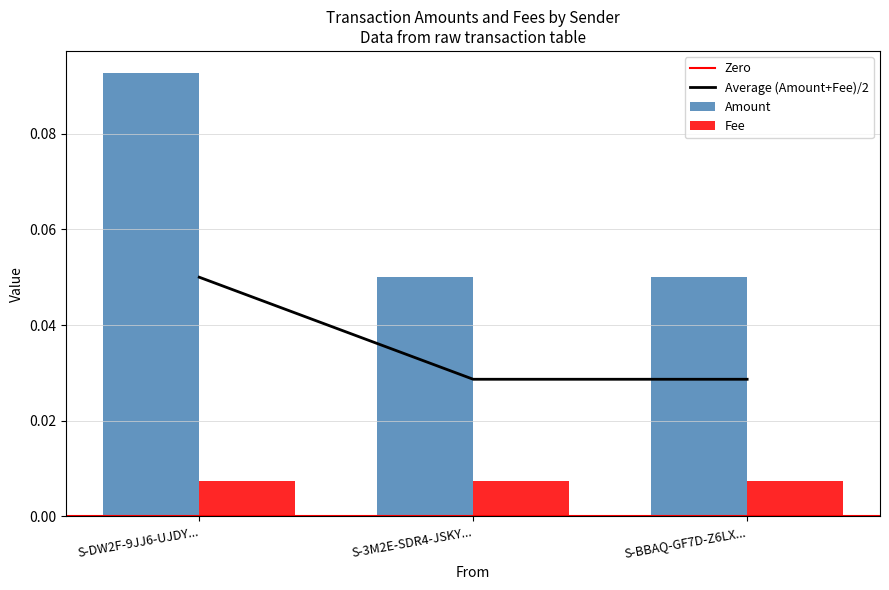

How many Average (Amount+Fee)/2 values are between 0 and 1?

3